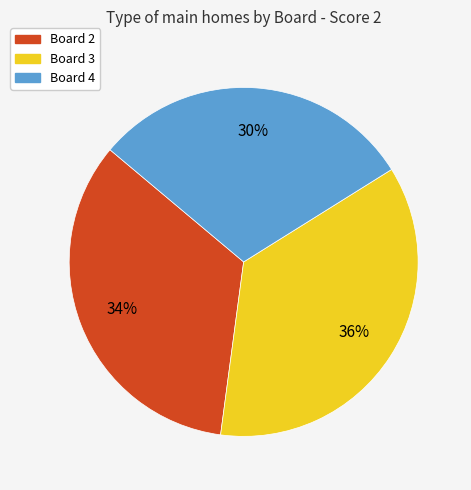

To the nearest percent, what is the difference between the largest and smallest slice percentages?

6%